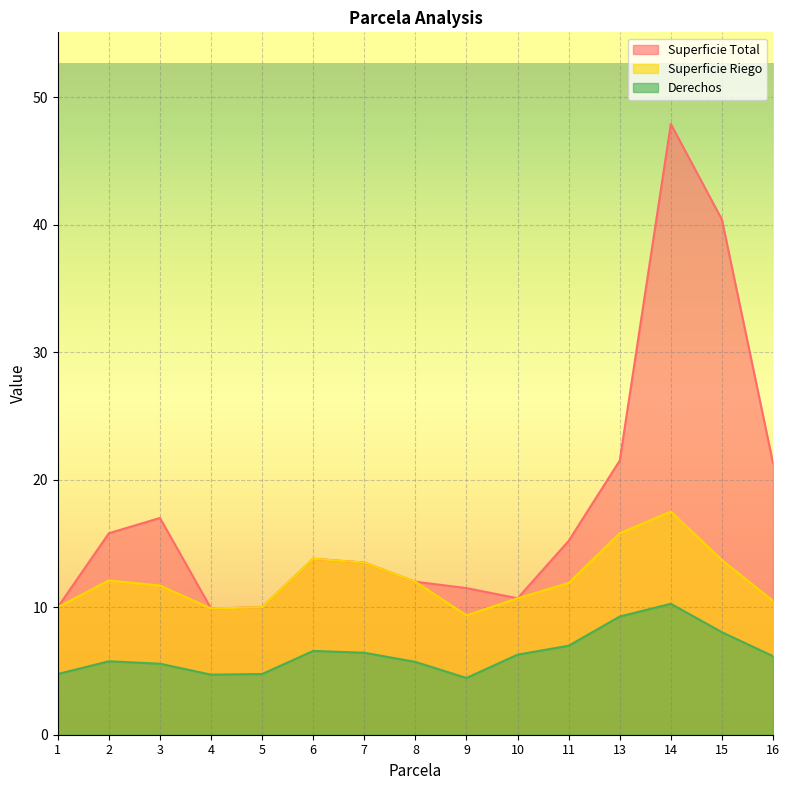

Reading right to left, extract all data points from this chart.

Superficie Total: 16=21.3	15=40.4	14=47.9	13=21.5	11=15.2	10=10.7	9=11.5	8=12.0	7=13.5	6=13.8	5=10.0	4=9.9	3=17.0	2=15.8	1=10.0
Superficie Riego: 16=10.5	15=13.7	14=17.5	13=15.8	11=11.9	10=10.7	9=9.4	8=12.0	7=13.5	6=13.8	5=10.0	4=9.9	3=11.7	2=12.1	1=10.0
Derechos: 16=6.2	15=8.0	14=10.3	13=9.3	11=7.0	10=6.3	9=4.5	8=5.7	7=6.4	6=6.6	5=4.8	4=4.7	3=5.6	2=5.8	1=4.8